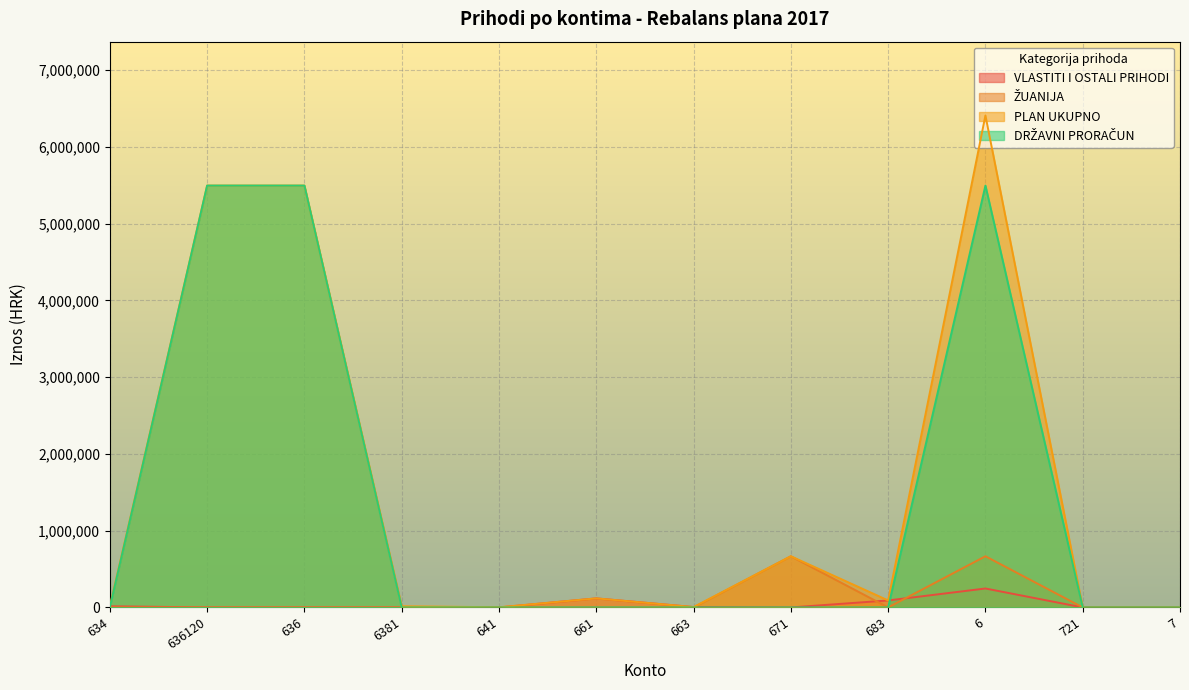

True or false: DRŽAVNI PRORAČUN and VLASTITI I OSTALI PRIHODI intersect in this chart.

True